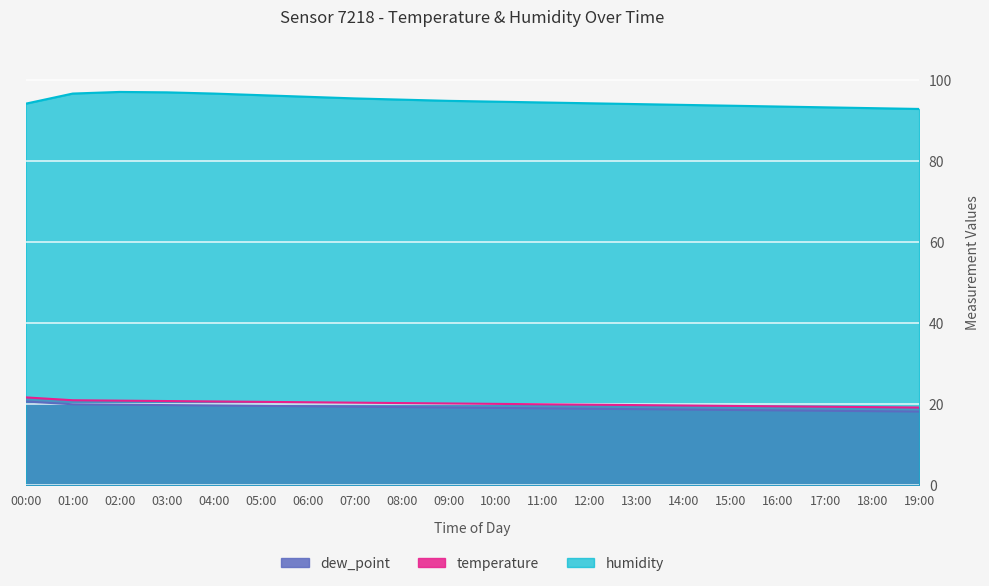

Reading left to right, what are all the values shown in this chart?

humidity: 00:00=94.1	01:00=96.6	02:00=97.0	03:00=96.9	04:00=96.6	05:00=96.2	06:00=95.8	07:00=95.4	08:00=95.1	09:00=94.8	10:00=94.6	11:00=94.4	12:00=94.2	13:00=94.0	14:00=93.8	15:00=93.6	16:00=93.4	17:00=93.2	18:00=93.0	19:00=92.8
temperature: 00:00=21.6	01:00=20.9	02:00=20.8	03:00=20.7	04:00=20.6	05:00=20.5	06:00=20.4	07:00=20.3	08:00=20.2	09:00=20.1	10:00=20.0	11:00=19.9	12:00=19.8	13:00=19.7	14:00=19.6	15:00=19.5	16:00=19.4	17:00=19.3	18:00=19.2	19:00=19.1
dew_point: 00:00=20.6	01:00=19.9	02:00=19.8	03:00=19.7	04:00=19.6	05:00=19.5	06:00=19.4	07:00=19.3	08:00=19.2	09:00=19.1	10:00=19.0	11:00=18.9	12:00=18.8	13:00=18.7	14:00=18.6	15:00=18.5	16:00=18.4	17:00=18.3	18:00=18.2	19:00=18.1